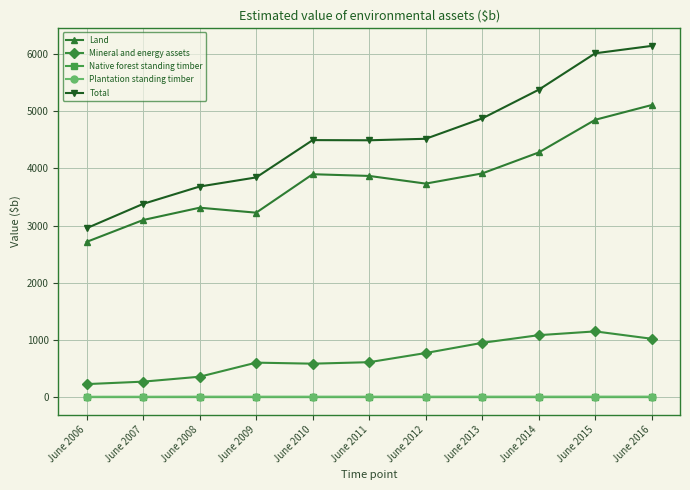

What value does the Total series have at June 2013?

4871.0